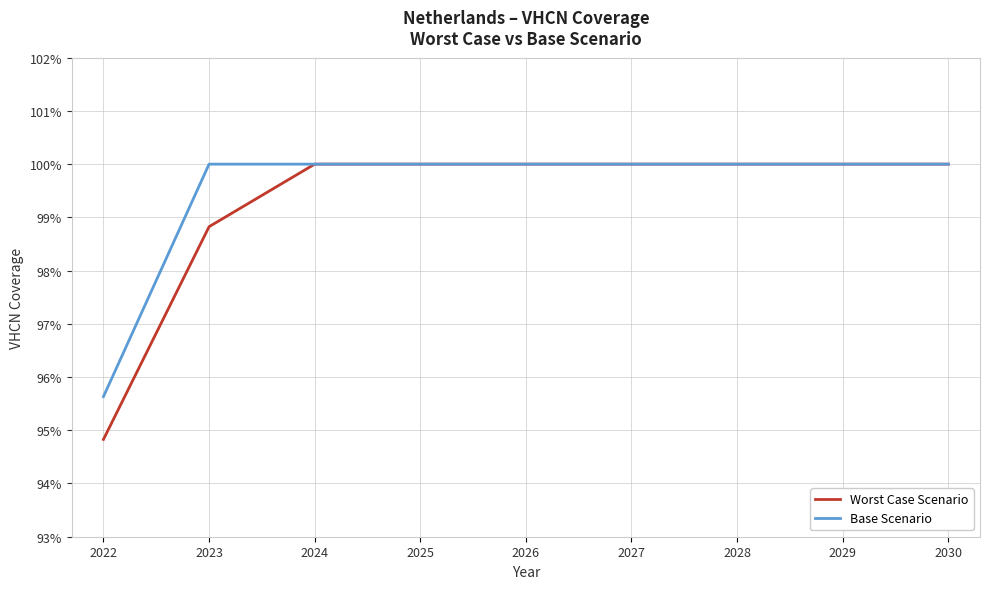

Is this an area chart (filled region under the line)?

No